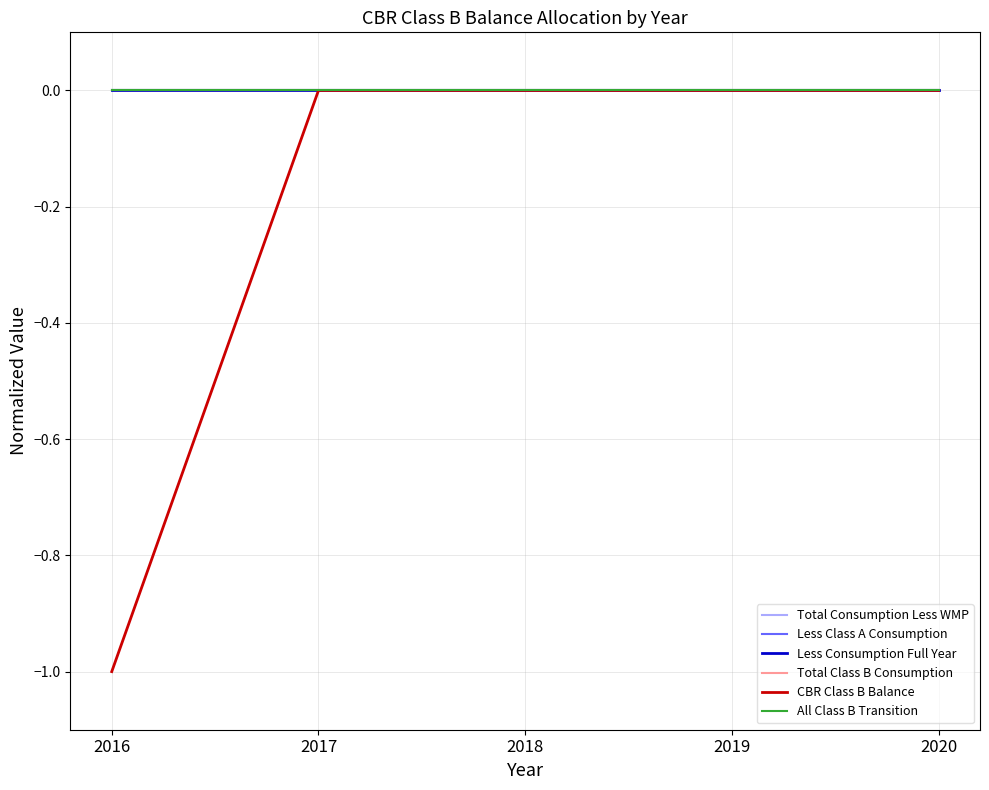

Is this an area chart (filled region under the line)?

No